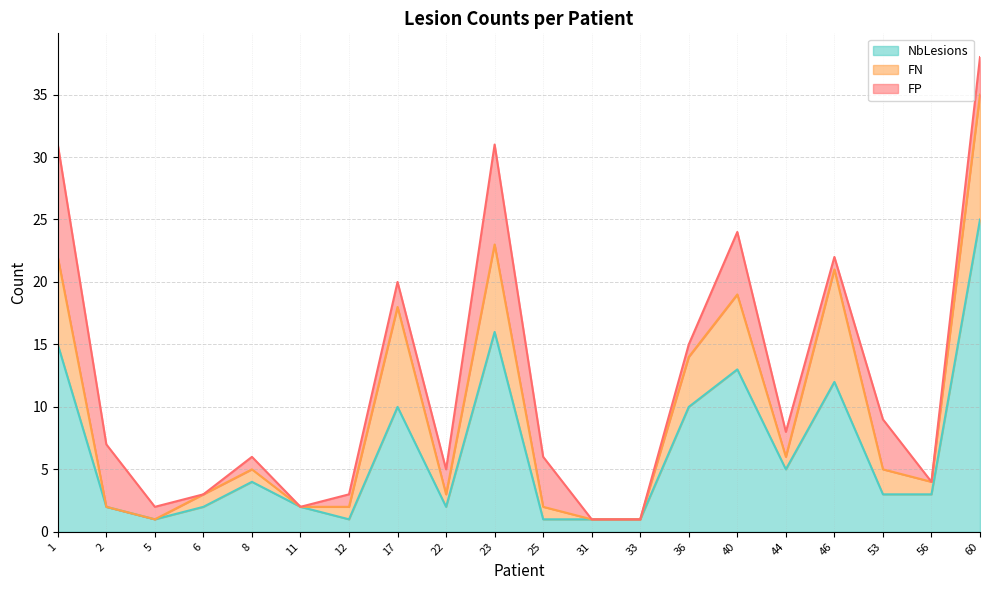

Reading left to right, transcribe all the data shown in this chart.

FP: 1=9	2=5	5=1	6=0	8=1	11=0	12=1	17=2	22=2	23=8	25=4	31=0	33=0	36=1	40=5	44=2	46=1	53=4	56=0	60=3
FN: 1=7	2=0	5=0	6=1	8=1	11=0	12=1	17=8	22=1	23=7	25=1	31=0	33=0	36=4	40=6	44=1	46=9	53=2	56=1	60=10
NbLesions: 1=15	2=2	5=1	6=2	8=4	11=2	12=1	17=10	22=2	23=16	25=1	31=1	33=1	36=10	40=13	44=5	46=12	53=3	56=3	60=25